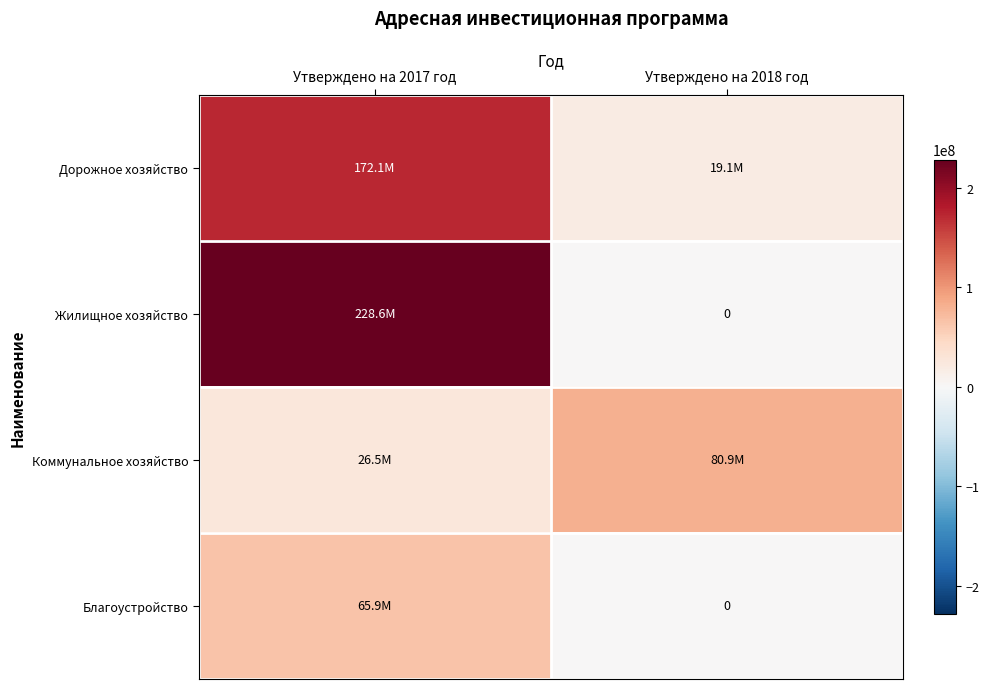

How many distinct data groups are displayed?

4